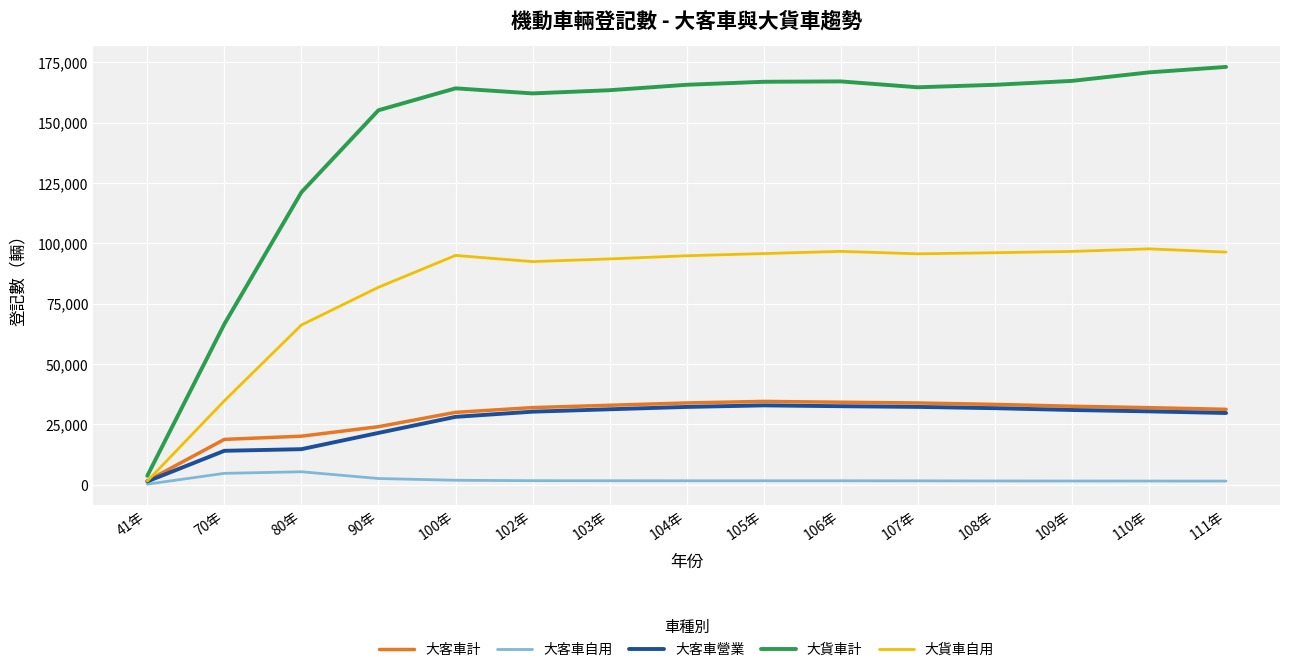

Which series has the widest spread of values?

大貨車計